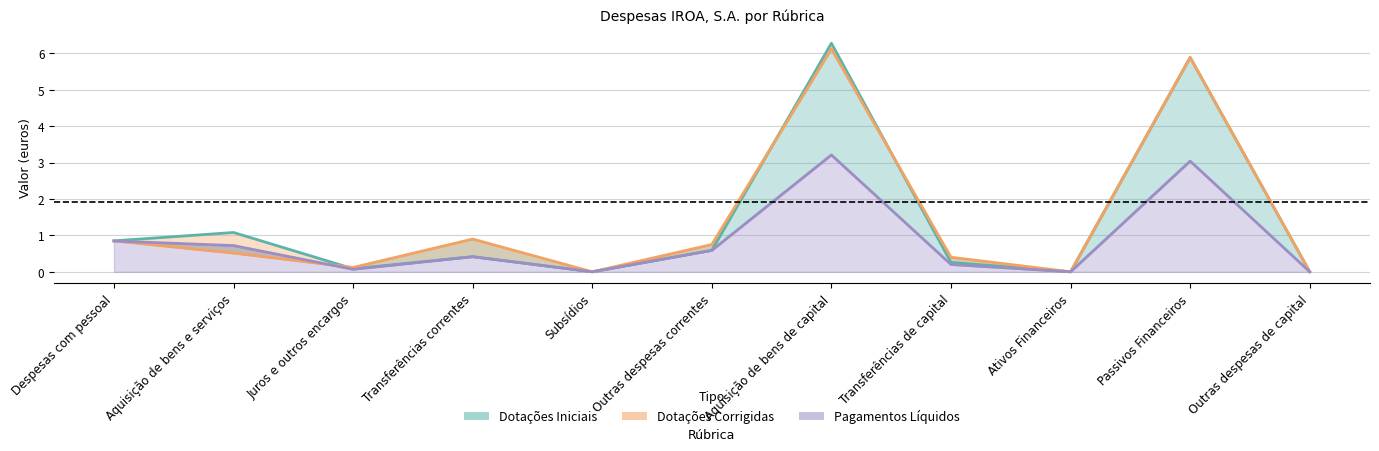

In Dotações Corrigidas, how many points are higher than both neighbors (excluding endpoints)?

4